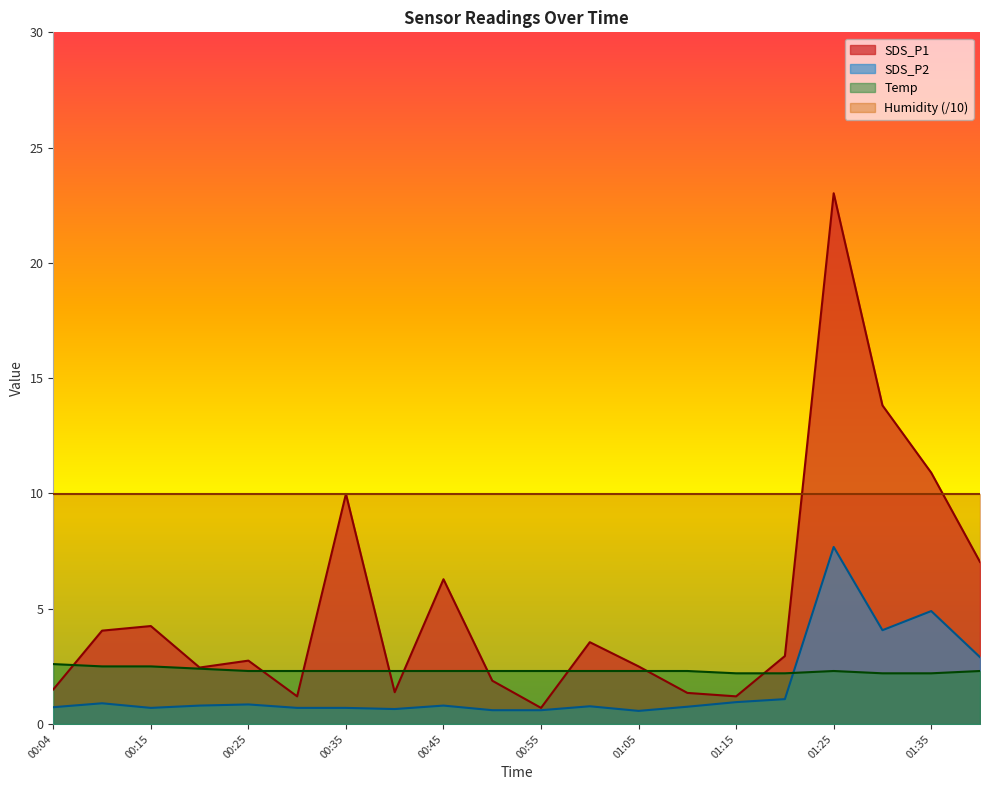

Rank the categories by Temp value from highest to lowest.

00:04, 00:09, 00:15, 00:20, 00:25, 00:30, 00:35, 00:40, 00:45, 00:50, 00:55, 01:00, 01:05, 01:10, 01:25, 01:40, 01:15, 01:20, 01:30, 01:35